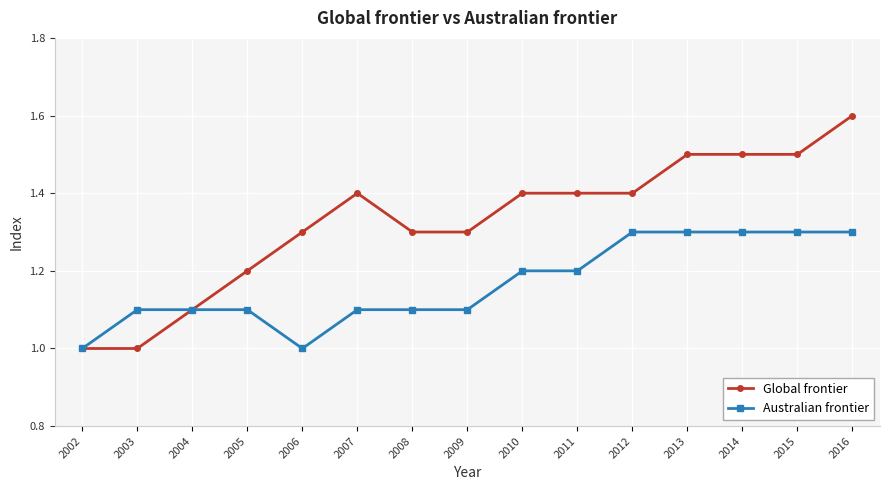

Reading right to left, what are all the values shown in this chart?

Global frontier: 2016=1.6	2015=1.5	2014=1.5	2013=1.5	2012=1.4	2011=1.4	2010=1.4	2009=1.3	2008=1.3	2007=1.4	2006=1.3	2005=1.2	2004=1.1	2003=1.0	2002=1.0
Australian frontier: 2016=1.3	2015=1.3	2014=1.3	2013=1.3	2012=1.3	2011=1.2	2010=1.2	2009=1.1	2008=1.1	2007=1.1	2006=1.0	2005=1.1	2004=1.1	2003=1.1	2002=1.0